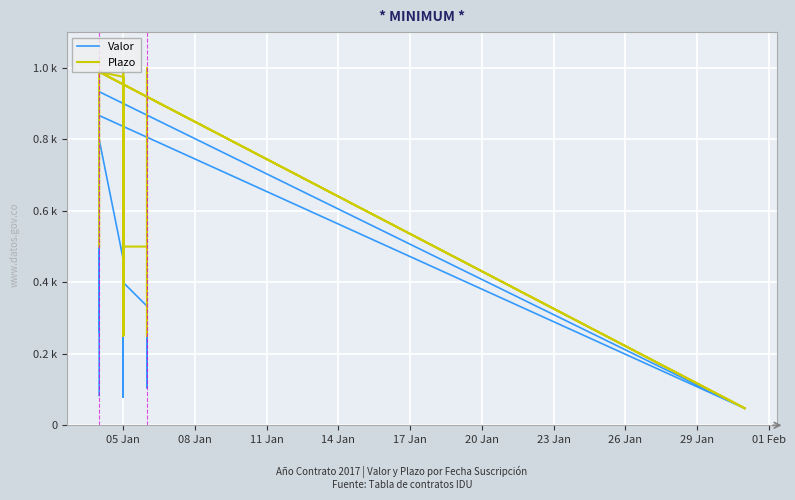

What is the value of the Valor point at the 10th from the left?

0.5